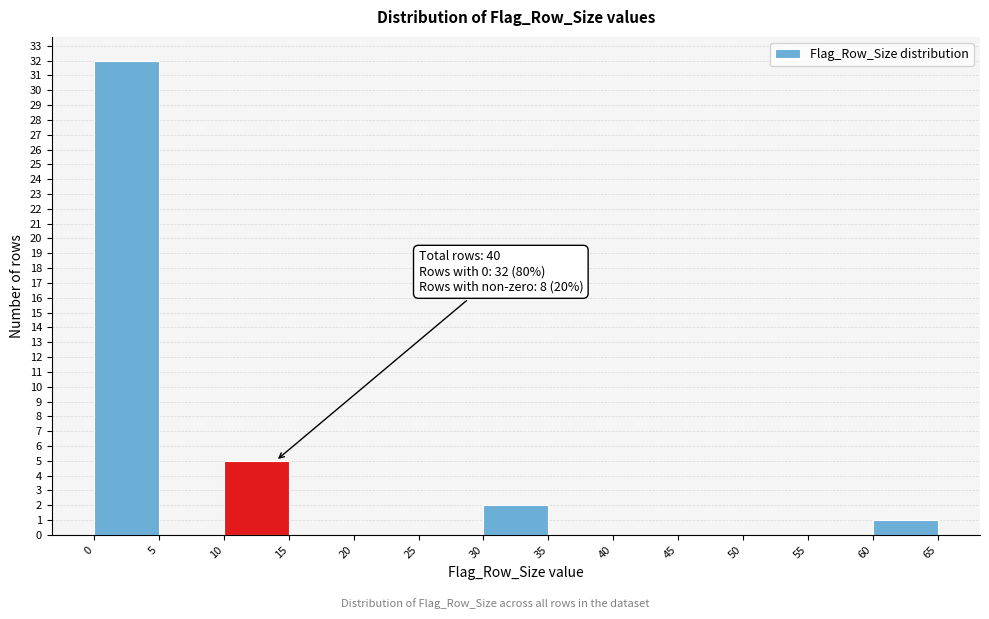

Which range on the x-axis has the tallest bar?

0 to 5